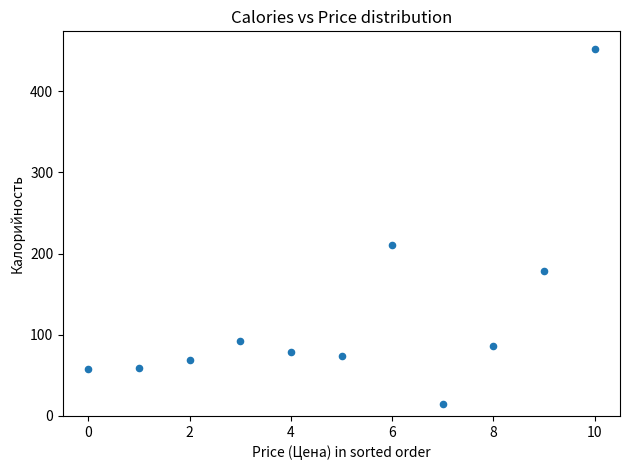

What is the average Y value?

125